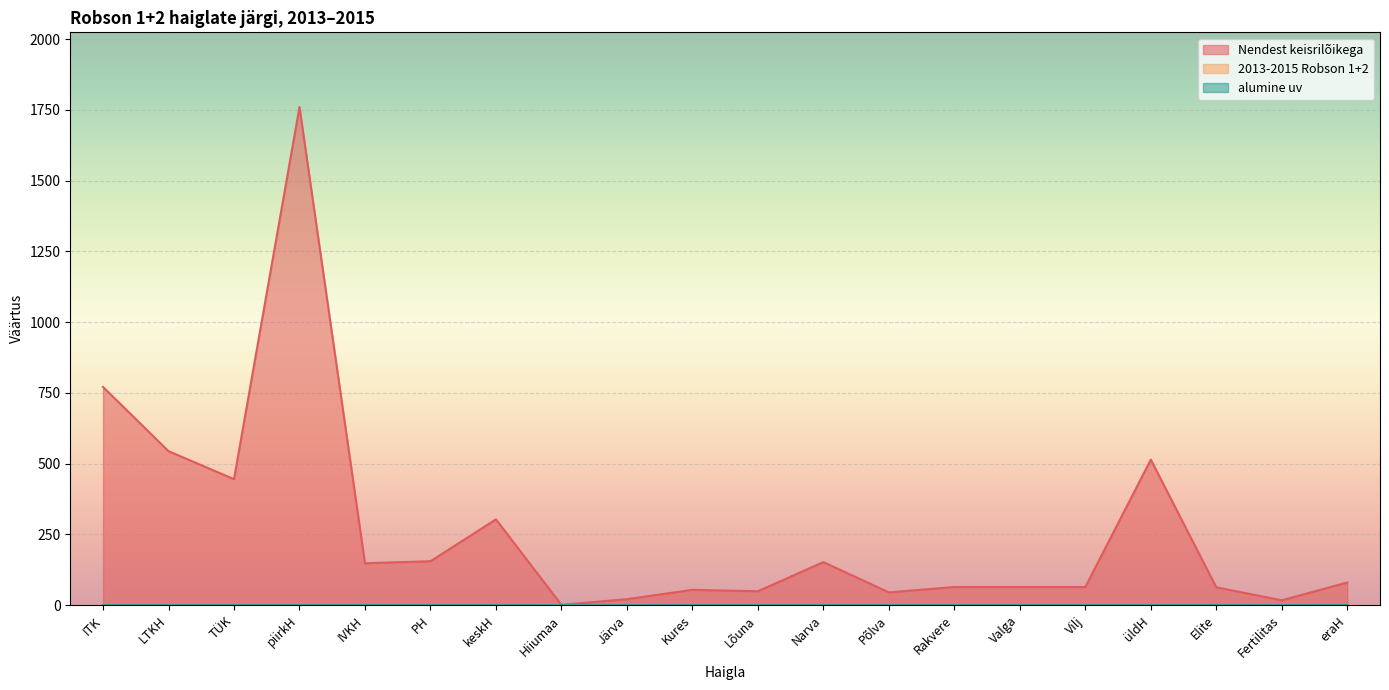

What position from the left is Kures?

10